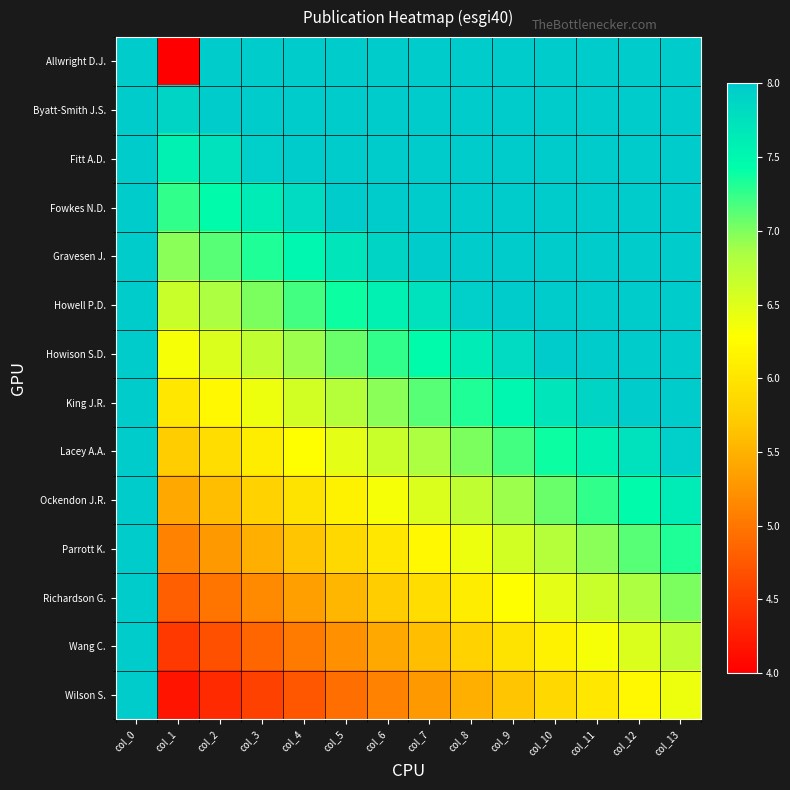

Reading left to right, list all the values displayed in this chart.

Allwright D.J.: col_0=8.0	col_1=4.0	col_2=8.0	col_3=8.0	col_4=8.0	col_5=8.0	col_6=8.0	col_7=8.0	col_8=8.0	col_9=8.0	col_10=8.0	col_11=8.0	col_12=8.0	col_13=8.0
Byatt-Smith J.S.: col_0=8.0	col_1=7.9	col_2=8.0	col_3=8.0	col_4=8.0	col_5=8.0	col_6=8.0	col_7=8.0	col_8=8.0	col_9=8.0	col_10=8.0	col_11=8.0	col_12=8.0	col_13=8.0
Fitt A.D.: col_0=8.0	col_1=7.6	col_2=7.8	col_3=7.9	col_4=8.0	col_5=8.0	col_6=8.0	col_7=8.0	col_8=8.0	col_9=8.0	col_10=8.0	col_11=8.0	col_12=8.0	col_13=8.0
Fowkes N.D.: col_0=8.0	col_1=7.3	col_2=7.4	col_3=7.6	col_4=7.8	col_5=8.0	col_6=8.0	col_7=8.0	col_8=8.0	col_9=8.0	col_10=8.0	col_11=8.0	col_12=8.0	col_13=8.0
Gravesen J.: col_0=8.0	col_1=7.0	col_2=7.1	col_3=7.3	col_4=7.5	col_5=7.7	col_6=7.9	col_7=8.0	col_8=8.0	col_9=8.0	col_10=8.0	col_11=8.0	col_12=8.0	col_13=8.0
Howell P.D.: col_0=8.0	col_1=6.6	col_2=6.8	col_3=7.0	col_4=7.2	col_5=7.4	col_6=7.6	col_7=7.8	col_8=7.9	col_9=8.0	col_10=8.0	col_11=8.0	col_12=8.0	col_13=8.0
Howison S.D.: col_0=8.0	col_1=6.3	col_2=6.5	col_3=6.7	col_4=6.9	col_5=7.1	col_6=7.3	col_7=7.4	col_8=7.6	col_9=7.8	col_10=8.0	col_11=8.0	col_12=8.0	col_13=8.0
King J.R.: col_0=8.0	col_1=6.0	col_2=6.2	col_3=6.4	col_4=6.6	col_5=6.8	col_6=7.0	col_7=7.1	col_8=7.3	col_9=7.5	col_10=7.7	col_11=7.9	col_12=8.0	col_13=8.0
Lacey A.A.: col_0=8.0	col_1=5.7	col_2=5.9	col_3=6.1	col_4=6.3	col_5=6.5	col_6=6.6	col_7=6.8	col_8=7.0	col_9=7.2	col_10=7.4	col_11=7.6	col_12=7.8	col_13=7.9
Ockendon J.R.: col_0=8.0	col_1=5.4	col_2=5.6	col_3=5.8	col_4=6.0	col_5=6.2	col_6=6.3	col_7=6.5	col_8=6.7	col_9=6.9	col_10=7.1	col_11=7.3	col_12=7.4	col_13=7.6
Parrott K.: col_0=8.0	col_1=5.1	col_2=5.3	col_3=5.5	col_4=5.7	col_5=5.8	col_6=6.0	col_7=6.2	col_8=6.4	col_9=6.6	col_10=6.8	col_11=7.0	col_12=7.1	col_13=7.3
Richardson G.: col_0=8.0	col_1=4.8	col_2=5.0	col_3=5.2	col_4=5.4	col_5=5.5	col_6=5.7	col_7=5.9	col_8=6.1	col_9=6.3	col_10=6.5	col_11=6.6	col_12=6.8	col_13=7.0
Wang C.: col_0=8.0	col_1=4.5	col_2=4.7	col_3=4.9	col_4=5.0	col_5=5.2	col_6=5.4	col_7=5.6	col_8=5.8	col_9=6.0	col_10=6.2	col_11=6.3	col_12=6.5	col_13=6.7
Wilson S.: col_0=8.0	col_1=4.2	col_2=4.4	col_3=4.6	col_4=4.7	col_5=4.9	col_6=5.1	col_7=5.3	col_8=5.5	col_9=5.7	col_10=5.8	col_11=6.0	col_12=6.2	col_13=6.4